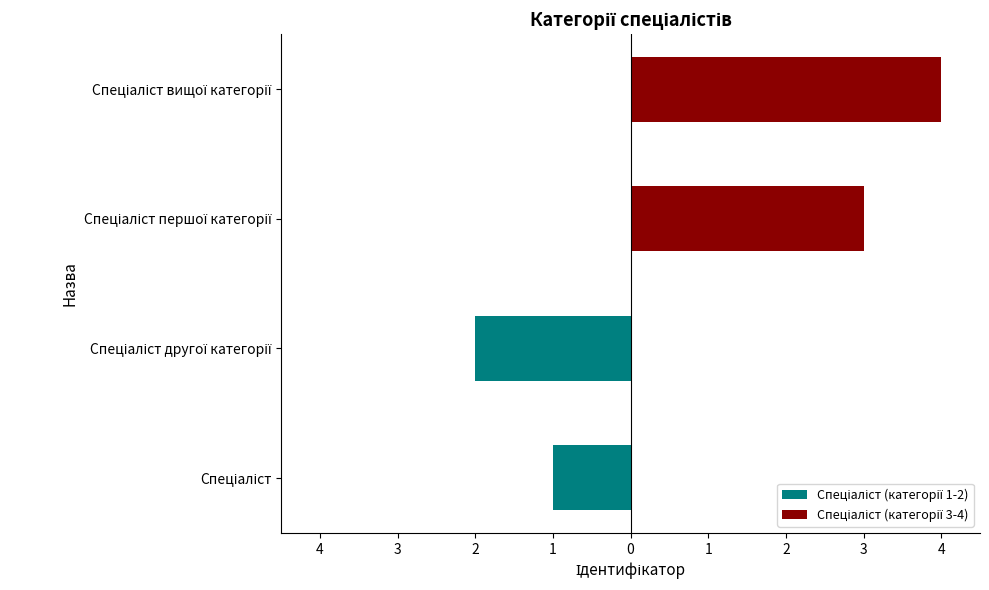

How many bars are there in total?

4